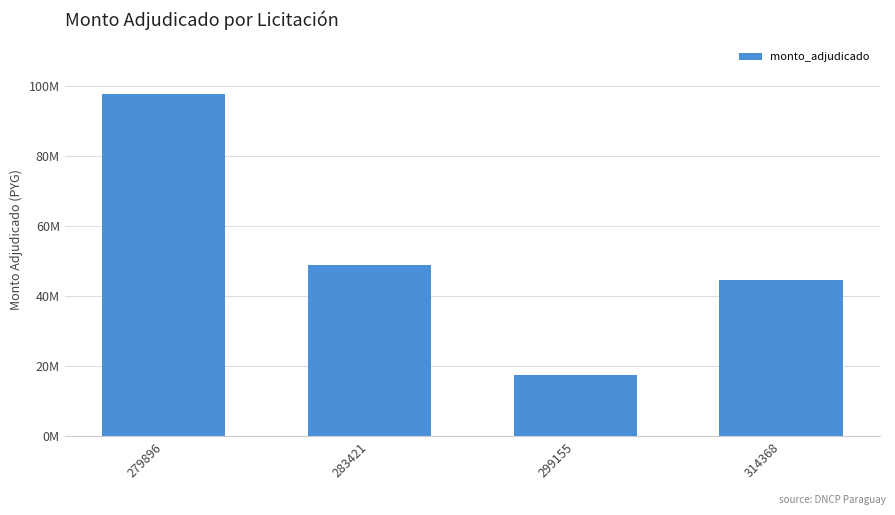

What is the average value?

52195450